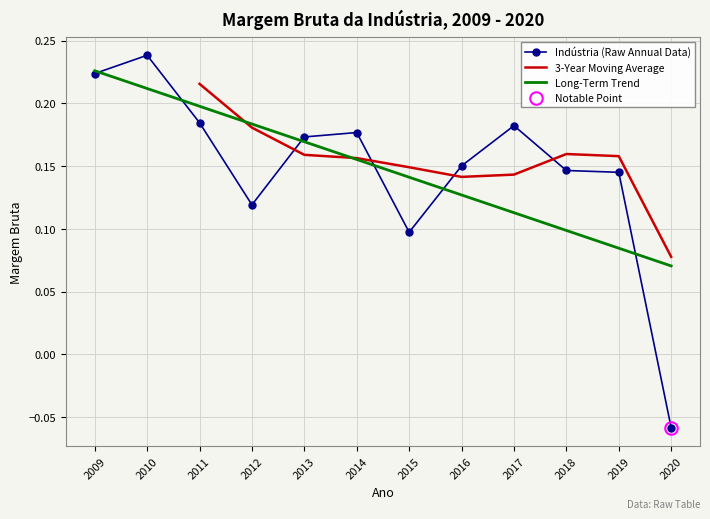

What is the greatest value displayed?

0.2